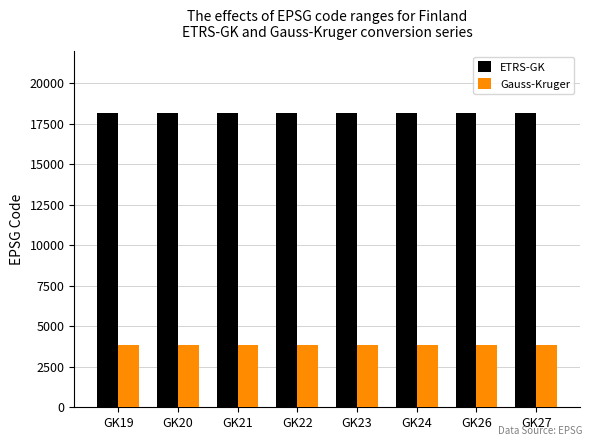

What is the spread (max minus min) of values at GK19?

14323